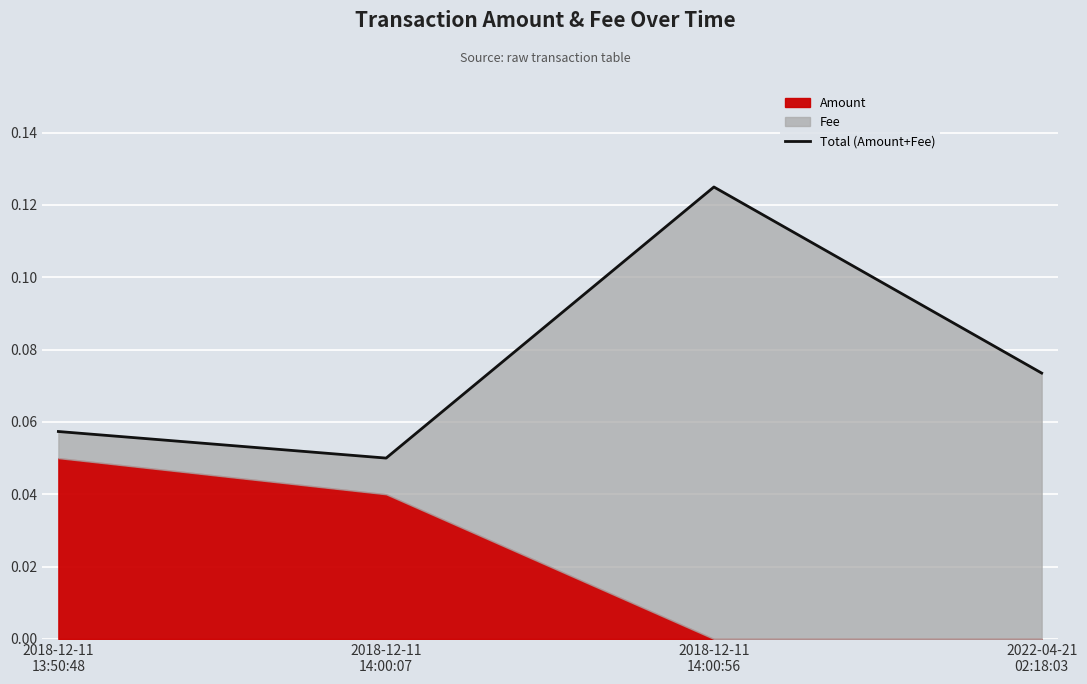

What is the approximate value at 2018-12-11
13:50:48?

0.1